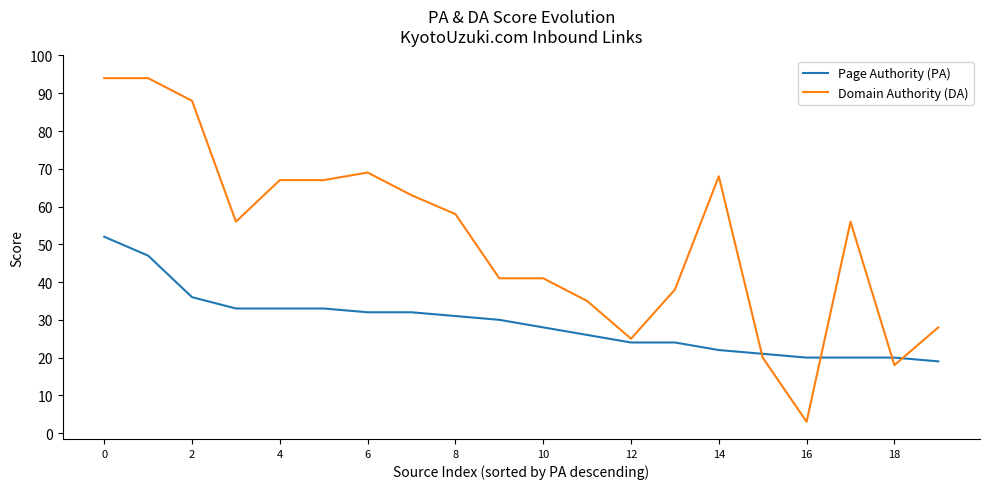

Reading left to right, extract all data points from this chart.

Page Authority (PA): 52	47	36	33	33	33	32	32	31	30	28	26	24	24	22	21	20	20	20	19
Domain Authority (DA): 94	94	88	56	67	67	69	63	58	41	41	35	25	38	68	20	3	56	18	28